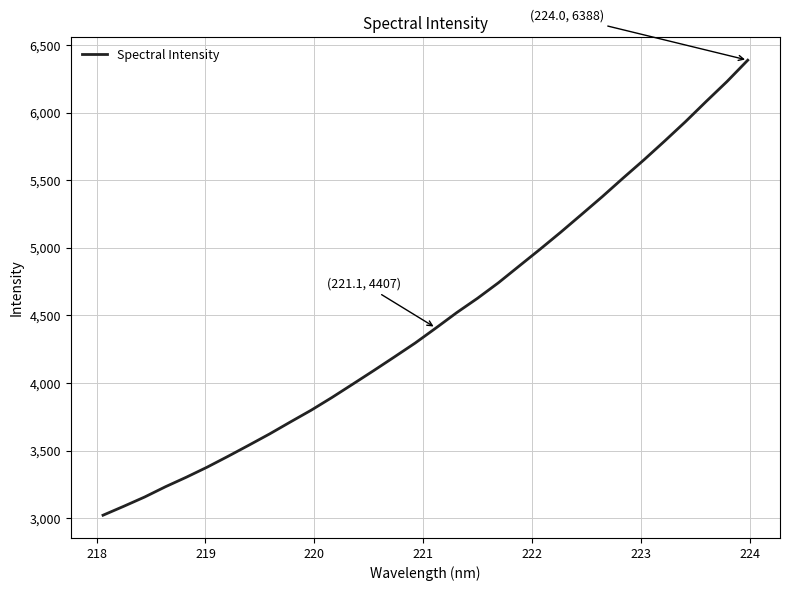

What is the minimum value shown in the chart?

3021.4